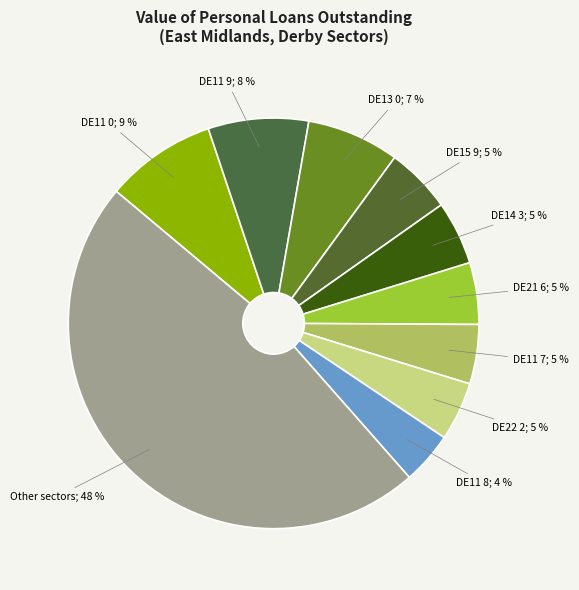

How many slices are in this pie chart?

10